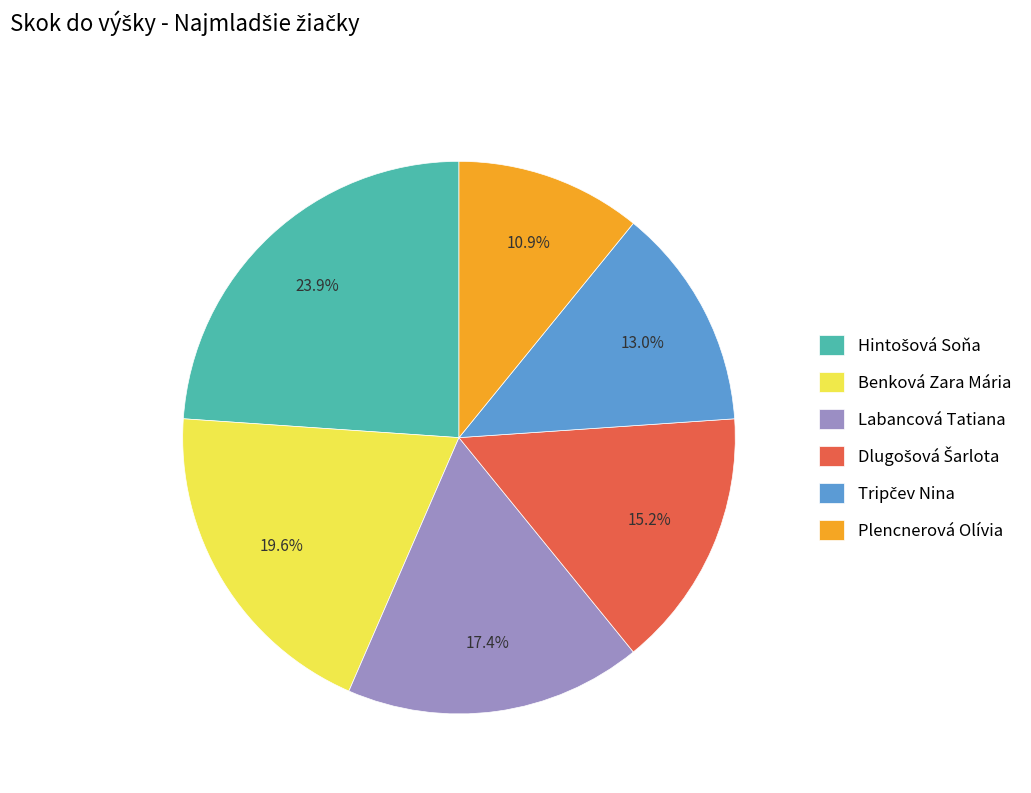

Which slice is the smallest?

Plencnerová Olívia